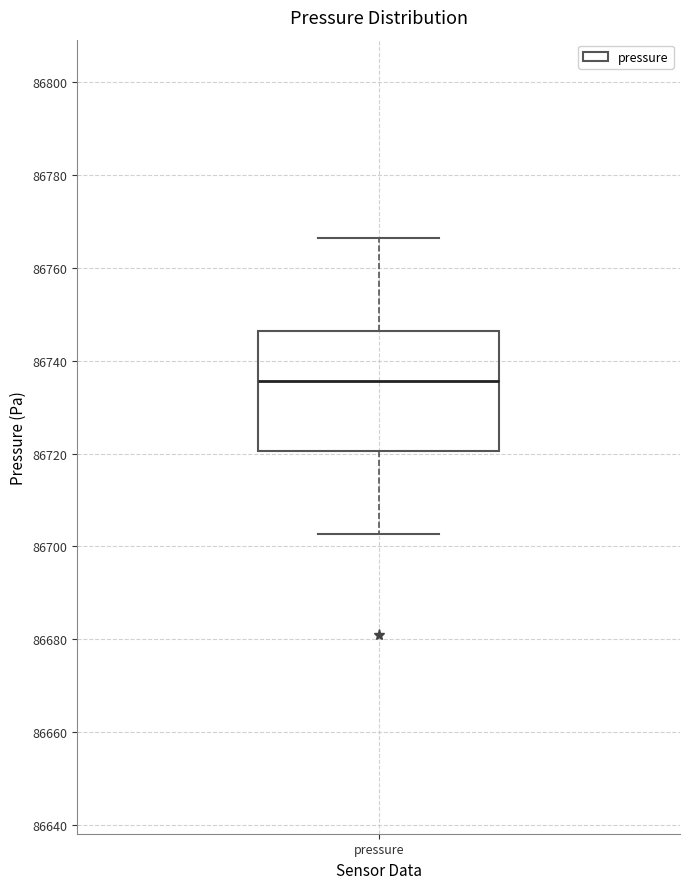

Where is the upper edge of the box for pressure on the y-axis? The values are not printed on the chart, so give them approximately, as read against the axis.

86746